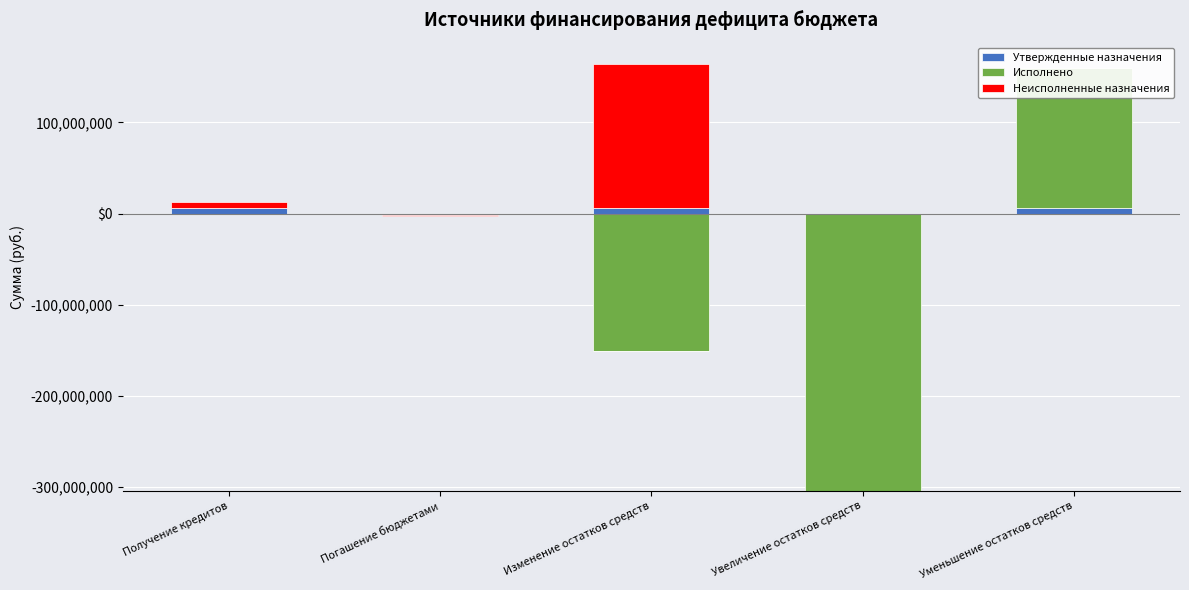

List the labels in order of Неисполненные назначения value, largest first.

Изменение остатков средств, Получение кредитов, Погашение бюджетами, Увеличение остатков средств, Уменьшение остатков средств